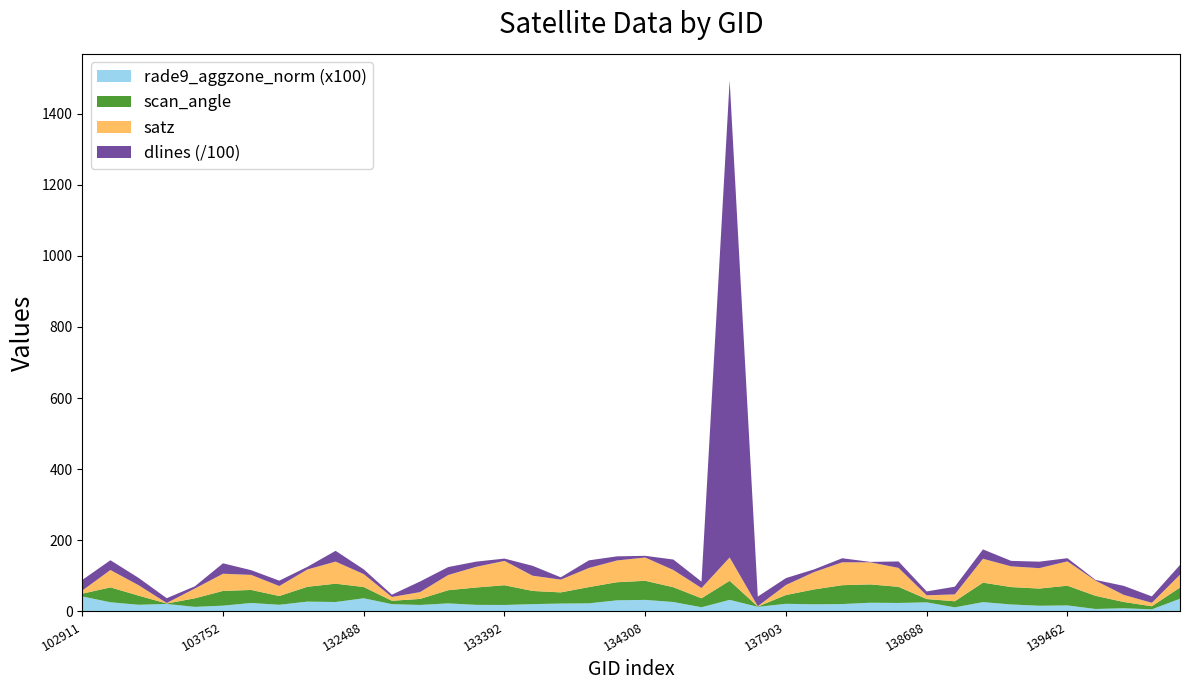

Reading left to right, list all the values displayed in this chart.

satz: 102911=8.8	103278=48.9	103396=29.3	103515=1.4	103634=27.5	103752=48.3	104346=42.4	131947=28.1	132123=48.7	132296=62.1	132488=36.3	132669=10.7	132847=19.2	133027=42.8	133209=58.2	133392=68.4	133404=42.8	133946=35.9	134124=53.8	134138=61.2	134308=65.4	134322=48.5	134505=28.7	137322=65.5	137715=1.0	137903=28.1	138092=48.8	138105=64.4	138282=62.1	138296=53.3	138688=10.5	138881=19.3	139094=67.2	139269=58.3	139283=57.4	139462=68.5	139475=42.7	139672=20.0	139866=9.7	140059=36.1
scan_angle: 102911=7.8	103278=41.8	103396=25.7	103515=1.3	103634=24.1	103752=41.4	104346=36.6	131947=24.6	132123=41.7	132296=51.5	132488=31.6	132669=9.5	132847=16.9	133027=37.0	133209=48.8	133392=55.5	133404=37.0	133946=31.3	134124=45.6	134138=50.9	134308=53.7	134322=41.5	134505=25.2	137322=53.7	137715=0.8	137903=24.7	138092=41.8	138105=53.0	138282=51.5	138296=45.2	138688=9.3	138881=17.0	139094=54.7	139269=48.9	139283=48.3	139462=55.5	139475=36.9	139672=17.6	139866=8.6	140059=31.4
rade9_aggzone_norm: 102911=0.4	103278=0.3	103396=0.2	103515=0.2	103634=0.1	103752=0.2	104346=0.2	131947=0.2	132123=0.3	132296=0.3	132488=0.4	132669=0.2	132847=0.2	133027=0.2	133209=0.2	133392=0.2	133404=0.2	133946=0.2	134124=0.2	134138=0.3	134308=0.3	134322=0.3	134505=0.1	137322=0.3	137715=0.1	137903=0.2	138092=0.2	138105=0.2	138282=0.2	138296=0.2	138688=0.3	138881=0.1	139094=0.3	139269=0.2	139283=0.2	139462=0.2	139475=0.1	139672=0.1	139866=0.1	140059=0.4
dlines: 102911=2975.0	103278=2748.0	103396=2057.0	103515=1354.0	103634=623.0	103752=2934.0	104346=1323.0	131947=1507.0	132123=749.0	132296=3034.0	132488=1333.0	132669=642.0	132847=2979.0	133027=2231.0	133209=1453.0	133392=651.0	133404=2782.0	133946=647.0	134124=2141.0	134138=1154.0	134308=481.0	134322=2939.0	134505=1814.0	137322=134138.0	137715=2708.0	137903=1947.0	138092=756.0	138105=1141.0	138282=119.0	138296=1814.0	138688=1091.0	138881=2168.0	139094=2630.0	139269=1541.0	139283=1819.0	139462=884.0	139475=198.0	139672=2540.0	139866=1797.0	140059=2733.0